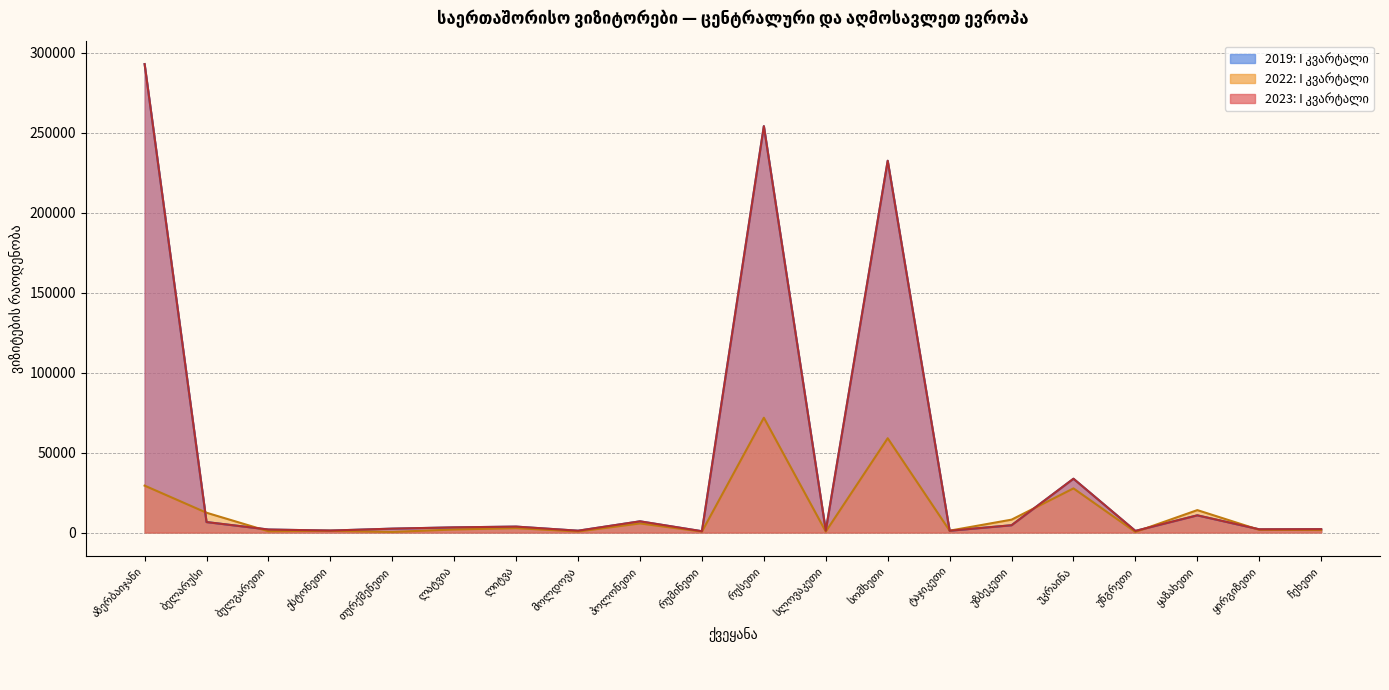

Which series has the widest spread of values?

2023: I კვარტალი